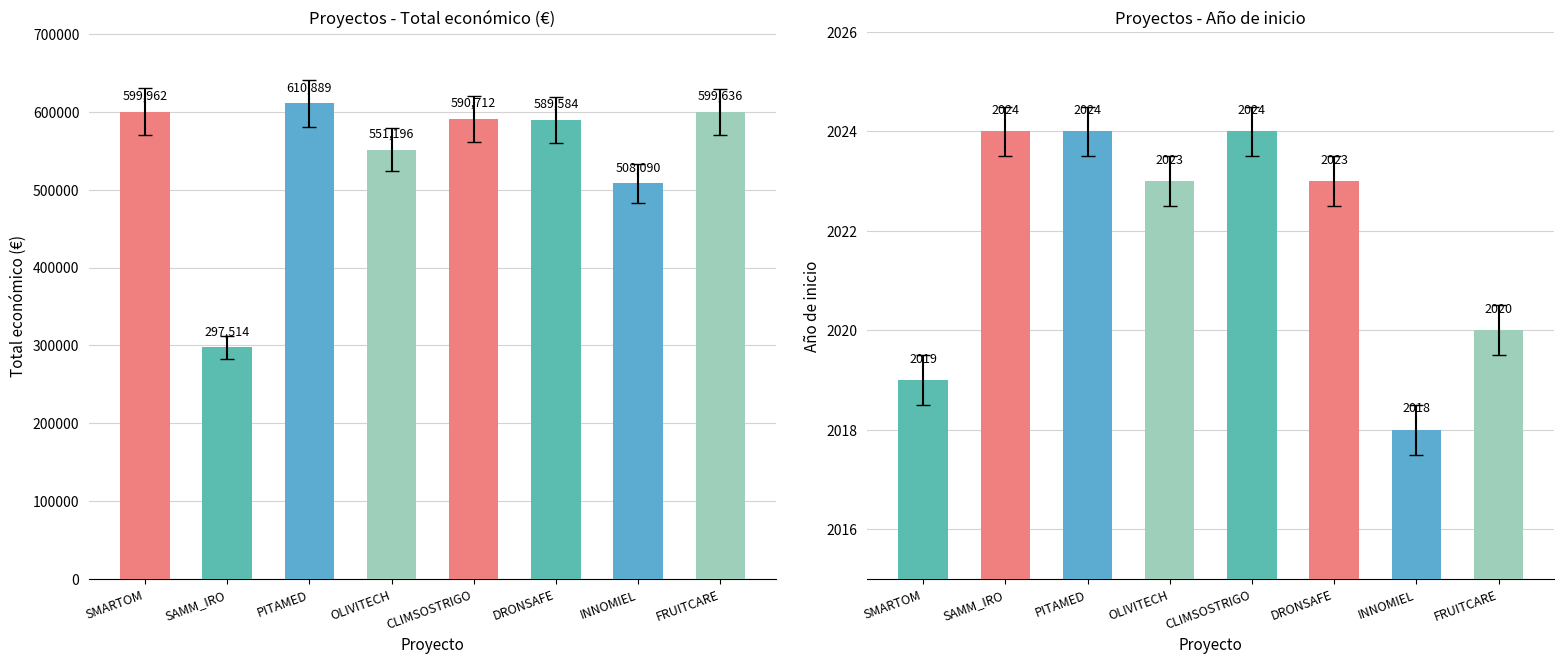

Between OLIVITECH and CLIMSOSTRIGO, which is larger?

CLIMSOSTRIGO